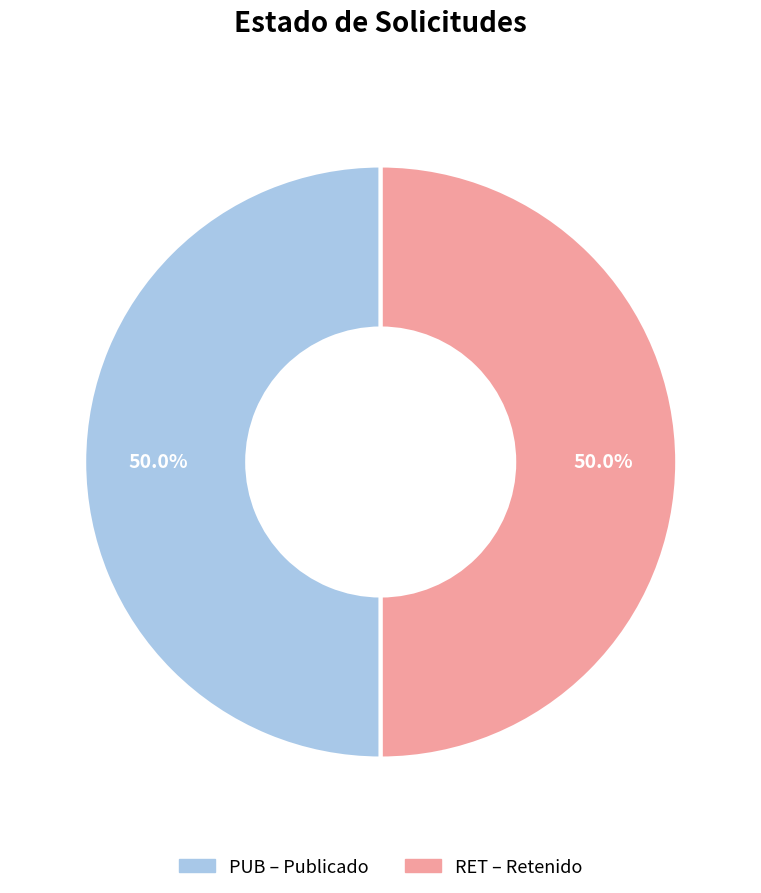

What is the ratio of the value at RET to the value at PUB?

1.0